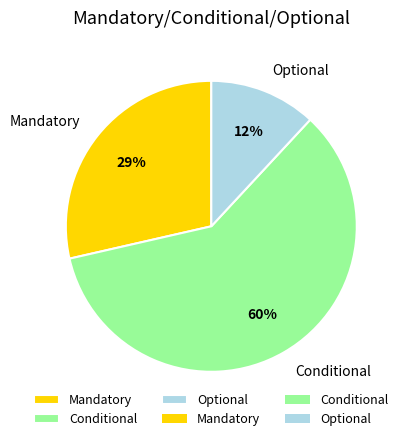

Combined, do Conditional and Mandatory account for over 50%?

Yes